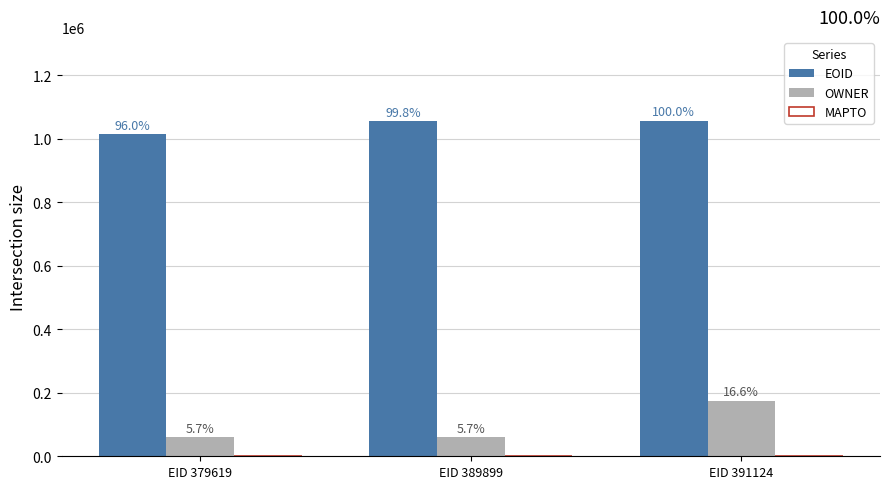

List the series in order of their peak value, lowest first.

MAPTO, OWNER, EOID